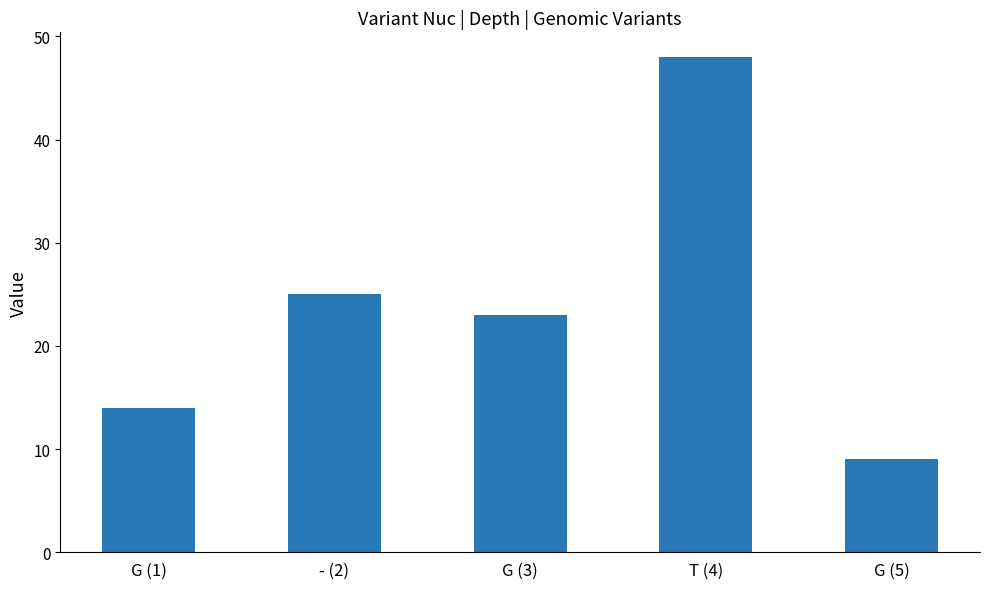

Reading left to right, extract all data points from this chart.

G (1)=14	- (2)=25	G (3)=23	T (4)=48	G (5)=9